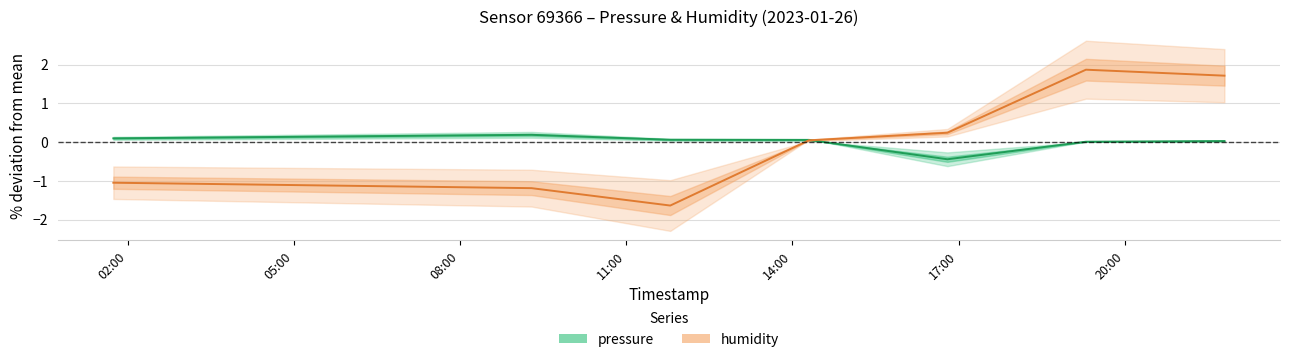

How many distinct data groups are displayed?

2